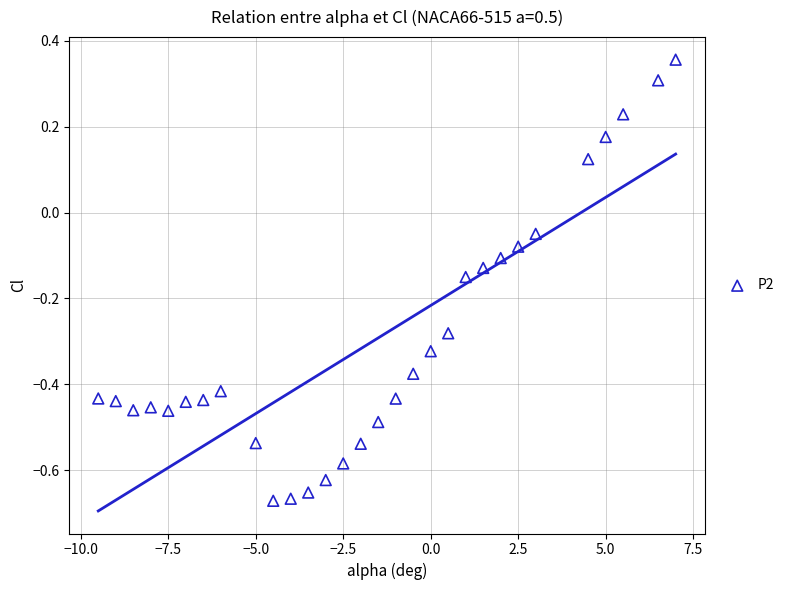

What is the range of X values (max minus min)?

16.5